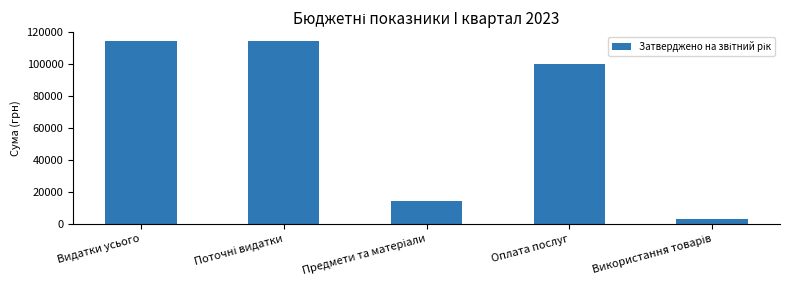

What is the value of the 1st bar from the left?

114500